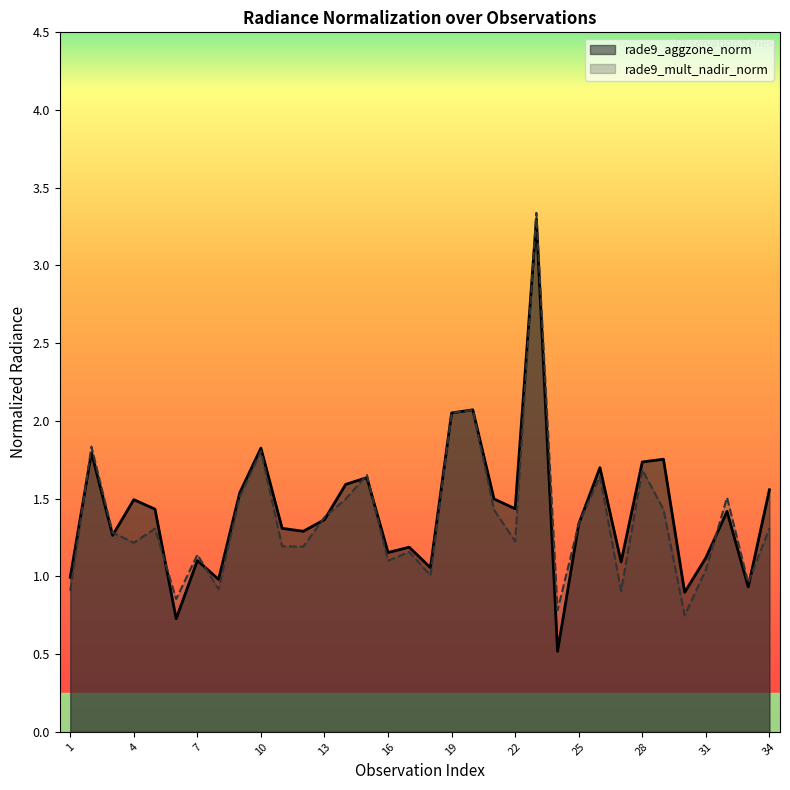

At how many categories does at least one series exceed 3?

1